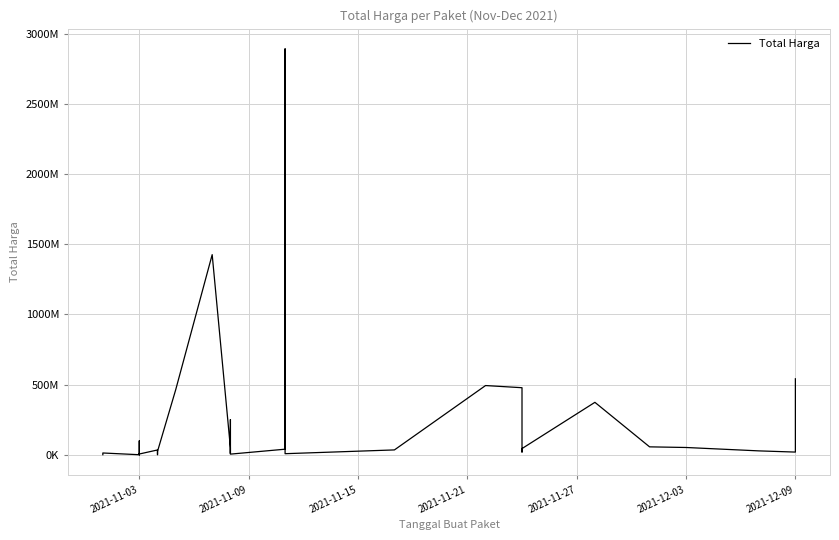

What is the difference between the second highest and minimum values?

1425789900